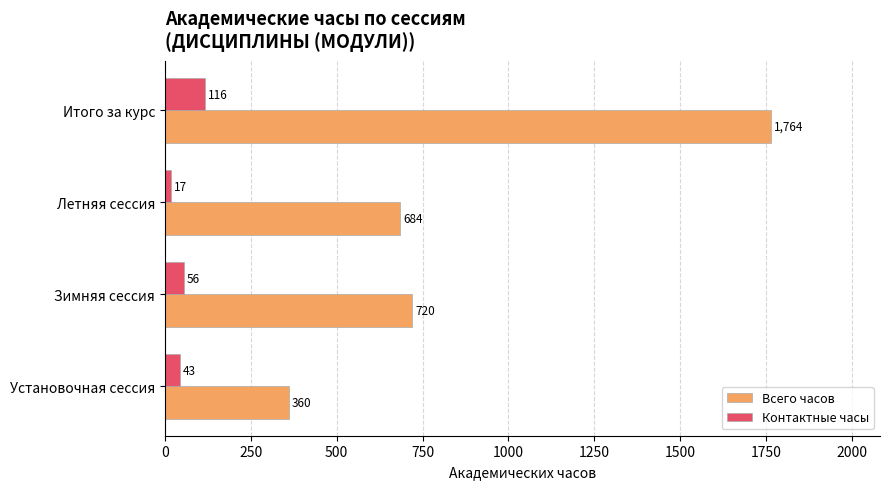

What is the difference between the maximum and minimum values in the Контактные часы series?

98.5